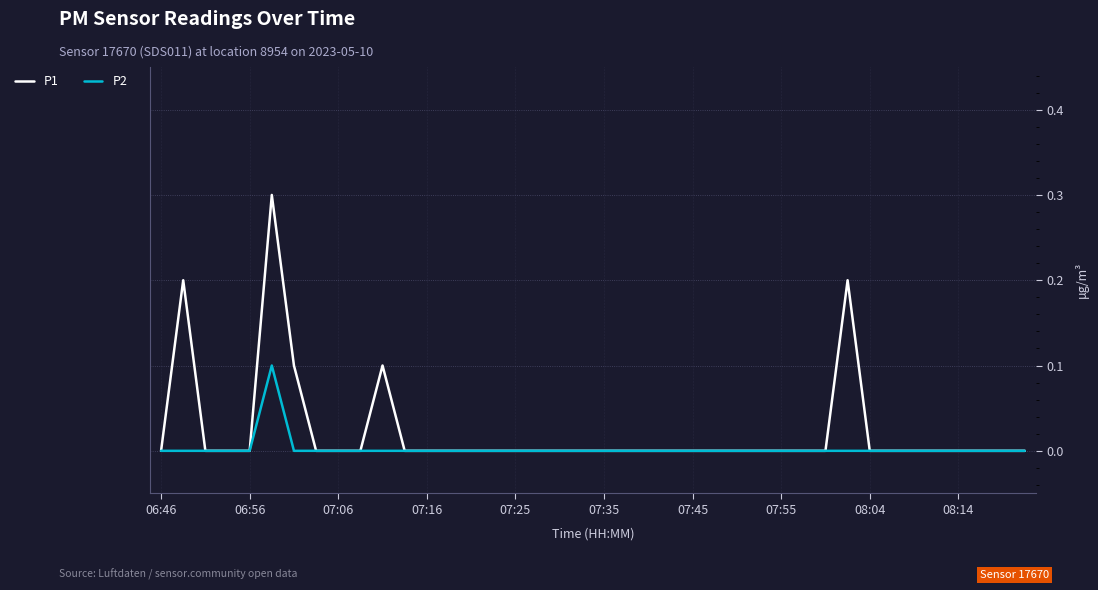

Which series has the largest total across all categories?

P1